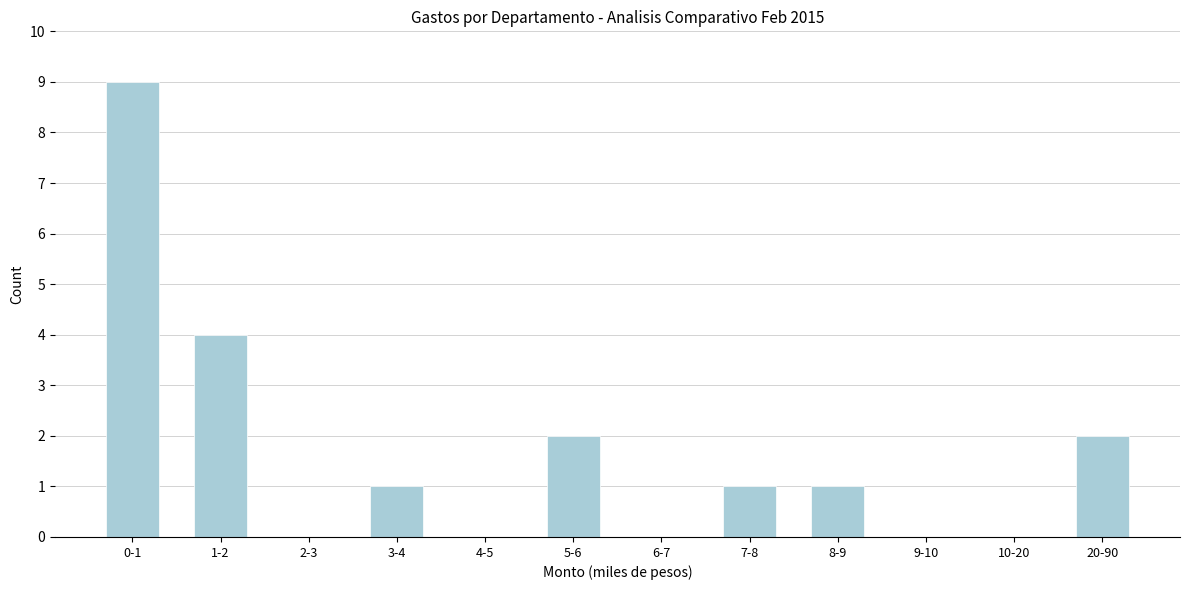

Reading left to right, transcribe all the data shown in this chart.

0-1=9	1-2=4	2-3=0	3-4=1	4-5=0	5-6=2	6-7=0	7-8=1	8-9=1	9-10=0	10-20=0	20-90=2